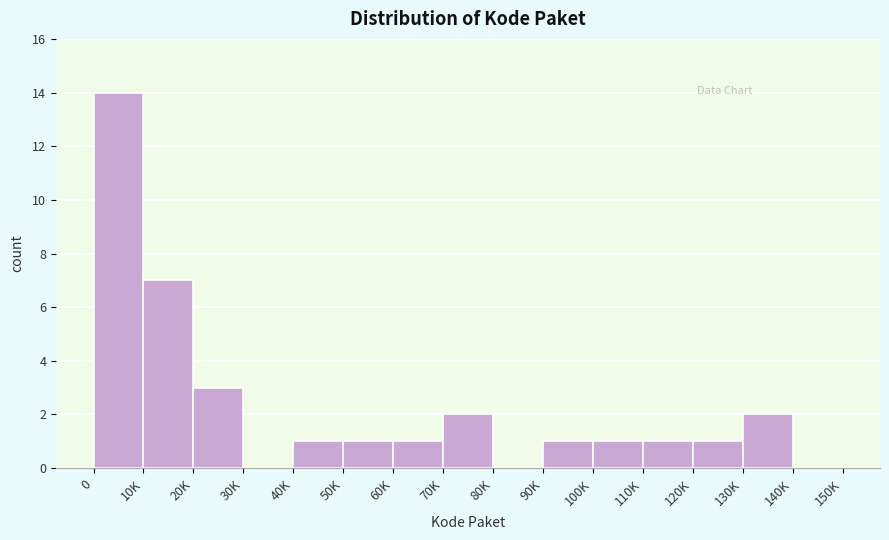

Reading left to right, transcribe all the data shown in this chart.

0=14	10K=7	20K=3	30K=0	40K=1	50K=1	60K=1	70K=2	80K=0	90K=1	100K=1	110K=1	120K=1	130K=2	140K=0